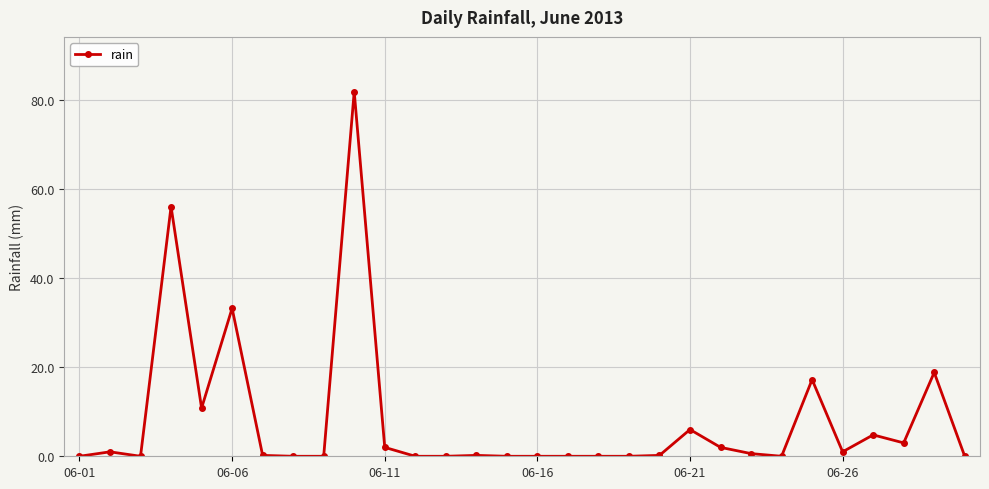

What is the value of the 28th point from the left?

3.0